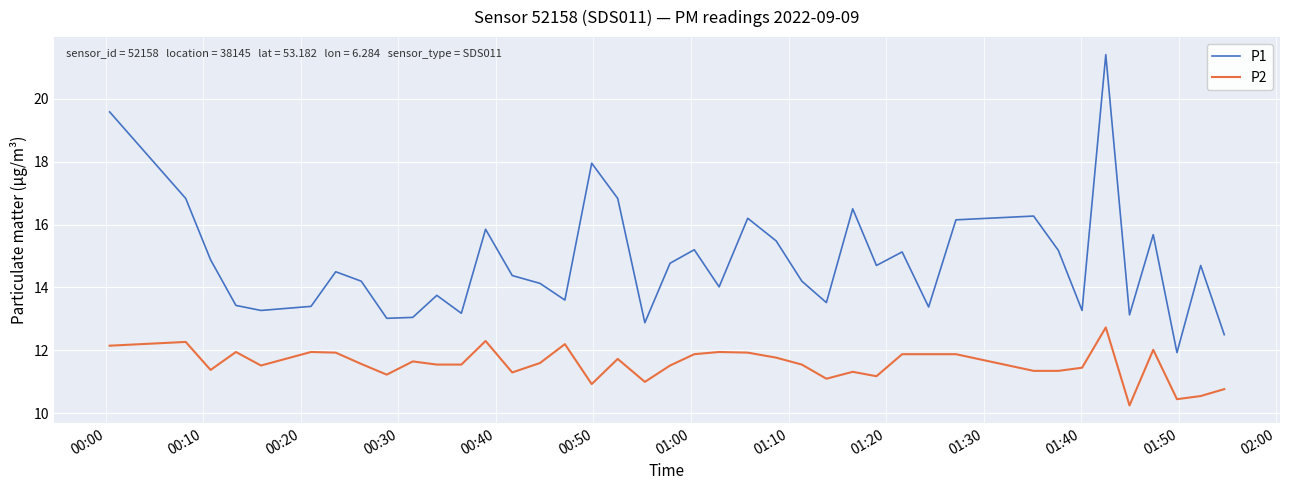

Rank the series by their maximum value, from lowest to highest.

P2, P1